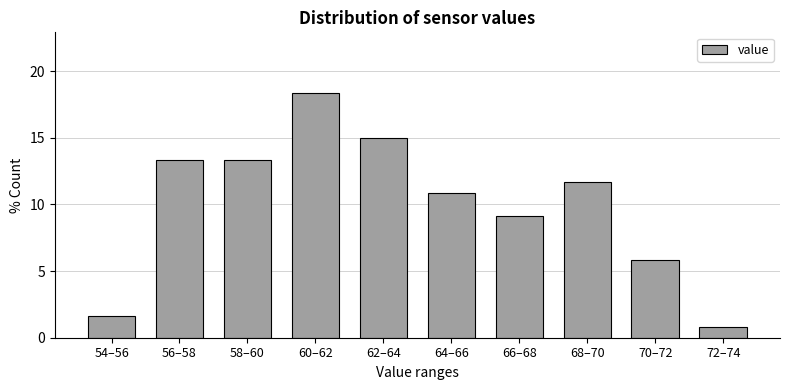

Reading left to right, list all the values displayed in this chart.

1.7	13.3	13.3	18.3	15.0	10.8	9.2	11.7	5.8	0.8